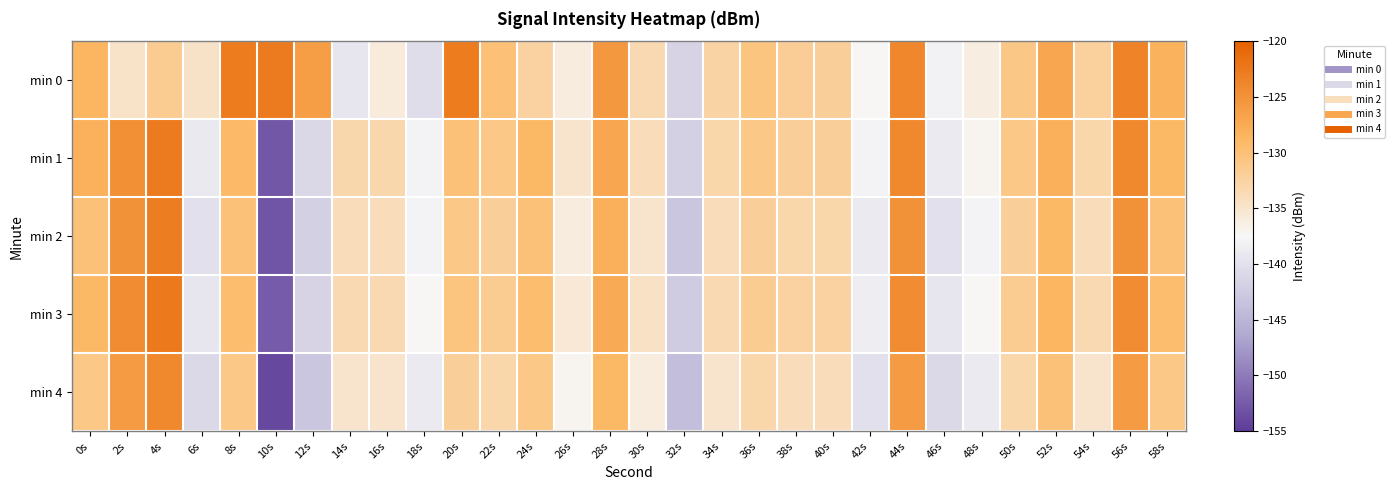

Reading left to right, transcribe all the data shown in this chart.

min 0: 0s=-128.6	2s=-134.8	4s=-131.6	6s=-134.7	8s=-122.7	10s=-122.7	12s=-126.3	14s=-139.5	16s=-135.9	18s=-140.4	20s=-122.8	22s=-129.9	24s=-132.5	26s=-136.1	28s=-125.7	30s=-133.4	32s=-141.5	34s=-132.6	36s=-130.4	38s=-131.9	40s=-131.9	42s=-137.5	44s=-123.9	46s=-138.1	48s=-136.3	50s=-130.9	52s=-127.1	54s=-132.2	56s=-123.4	58s=-128.3
min 1: 0s=-128.1	2s=-124.8	4s=-122.7	6s=-139.0	8s=-129.1	10s=-152.7	12s=-141.1	14s=-133.2	16s=-133.2	18s=-138.0	20s=-130.0	22s=-131.0	24s=-129.0	26s=-135.0	28s=-127.0	30s=-134.0	32s=-142.0	34s=-133.0	36s=-131.0	38s=-132.0	40s=-132.0	42s=-138.0	44s=-124.0	46s=-139.0	48s=-137.0	50s=-131.0	52s=-128.0	54s=-133.0	56s=-124.0	58s=-129.0
min 2: 0s=-130.0	2s=-125.0	4s=-123.0	6s=-140.0	8s=-130.0	10s=-153.0	12s=-142.0	14s=-134.0	16s=-134.0	18s=-138.0	20s=-131.0	22s=-132.0	24s=-130.0	26s=-136.0	28s=-128.0	30s=-135.0	32s=-143.0	34s=-134.0	36s=-132.0	38s=-133.0	40s=-133.0	42s=-139.0	44s=-125.0	46s=-140.0	48s=-138.0	50s=-132.0	52s=-129.0	54s=-134.0	56s=-125.0	58s=-130.0
min 3: 0s=-129.0	2s=-124.5	4s=-122.5	6s=-139.5	8s=-129.5	10s=-152.5	12s=-141.5	14s=-133.5	16s=-133.5	18s=-137.5	20s=-130.5	22s=-131.5	24s=-129.5	26s=-135.5	28s=-127.5	30s=-134.5	32s=-142.5	34s=-133.5	36s=-131.5	38s=-132.5	40s=-132.5	42s=-138.5	44s=-124.5	46s=-139.5	48s=-137.5	50s=-131.5	52s=-128.5	54s=-133.5	56s=-124.5	58s=-129.5
min 4: 0s=-131.0	2s=-126.0	4s=-124.0	6s=-141.0	8s=-131.0	10s=-154.0	12s=-143.0	14s=-135.0	16s=-135.0	18s=-139.0	20s=-132.0	22s=-133.0	24s=-131.0	26s=-137.0	28s=-129.0	30s=-136.0	32s=-144.0	34s=-135.0	36s=-133.0	38s=-134.0	40s=-134.0	42s=-140.0	44s=-126.0	46s=-141.0	48s=-139.0	50s=-133.0	52s=-130.0	54s=-135.0	56s=-126.0	58s=-131.0